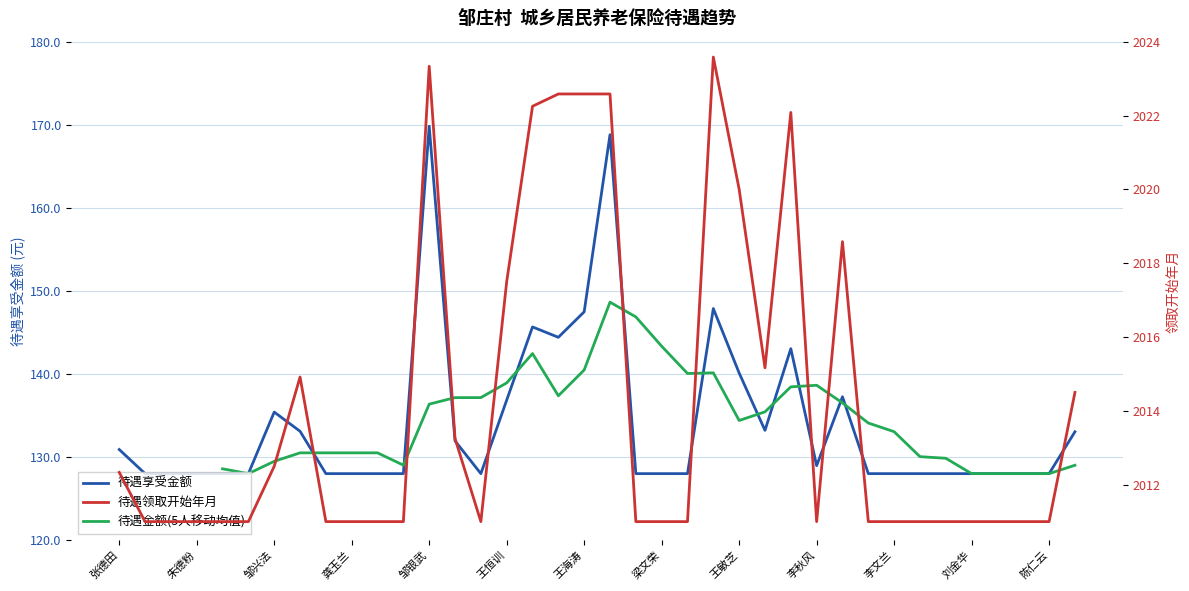

The 待遇享受金额 series shows 204.2 at 梁文荣. True or false?

False